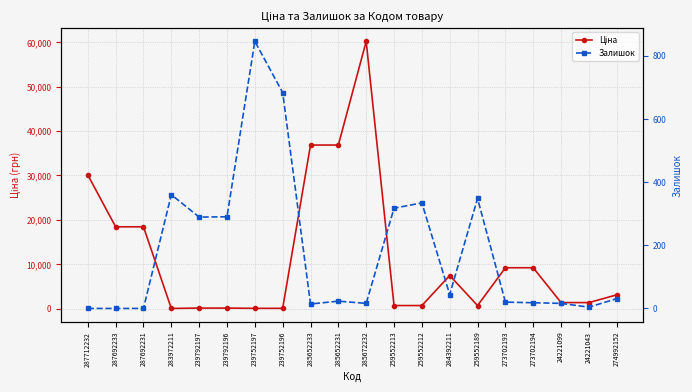

Is the value of Залишок at 239792197 greater than the value of Ціна at 259552213?

No